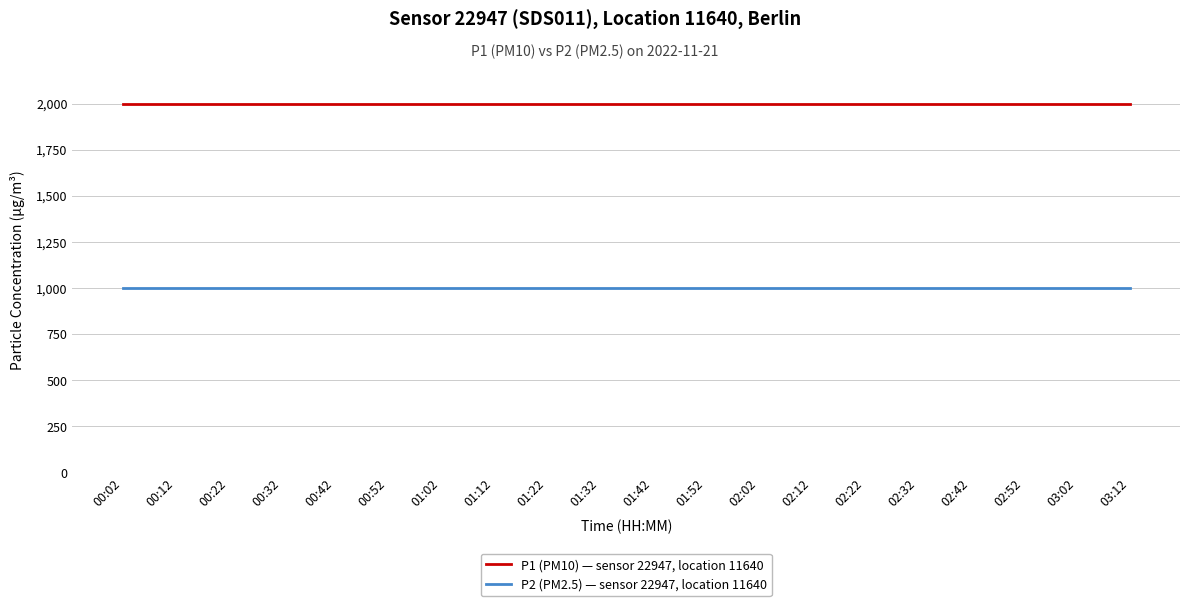

How many lines are shown in the chart?

2